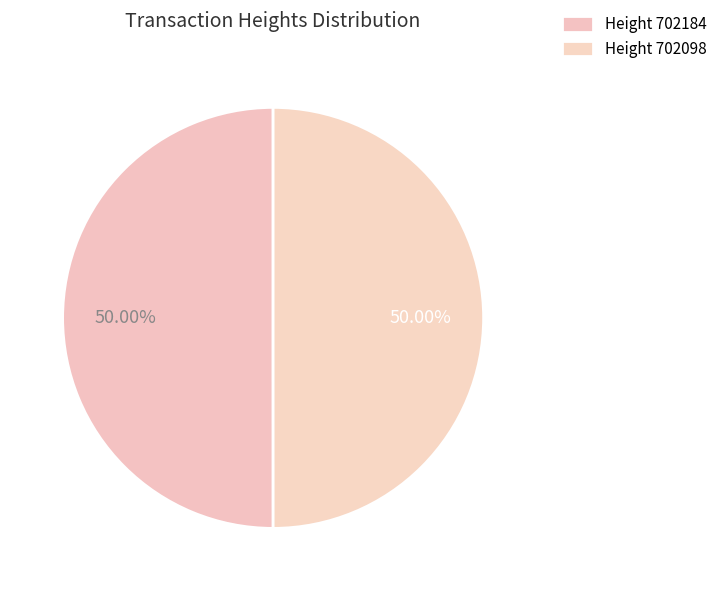

How many segments does this pie chart have?

2